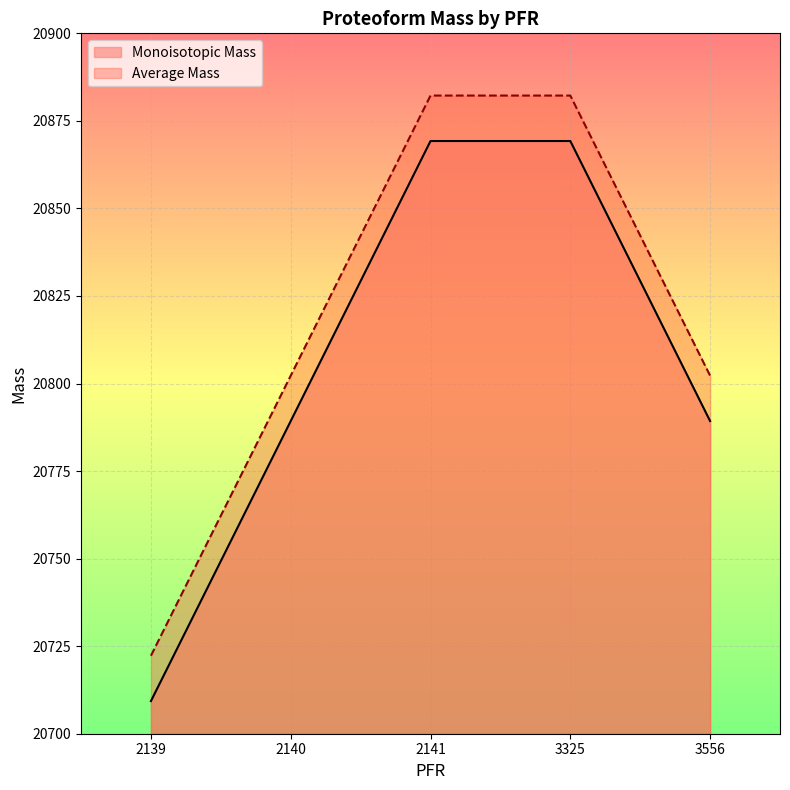

What is the difference between the second highest and second lowest values in the Monoisotopic Mass series?

80.0